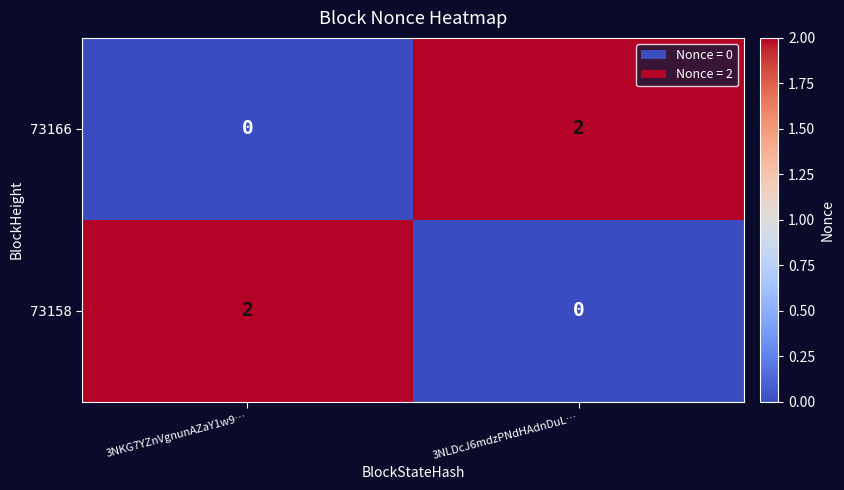

List the labels in order of 73166 value, largest first.

3NLDcJ6mdzPNdHAdnDuL…, 3NKG7YZnVgnunAZaY1w9…